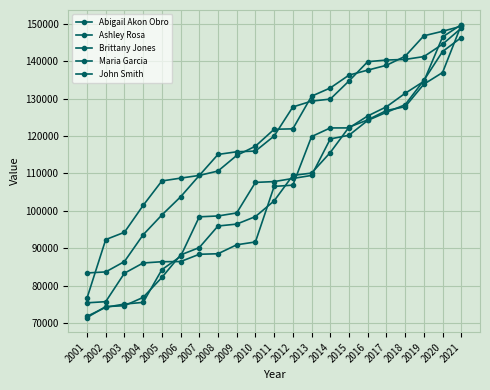

Rank the categories by Maria Garcia value from lowest to highest.

2001, 2002, 2003, 2004, 2005, 2006, 2007, 2008, 2009, 2010, 2011, 2012, 2013, 2014, 2015, 2016, 2017, 2018, 2019, 2020, 2021